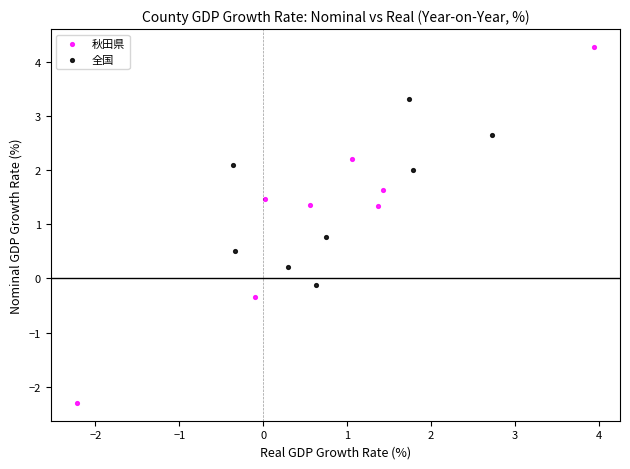

Which series has the widest spread of Y values?

秋田県